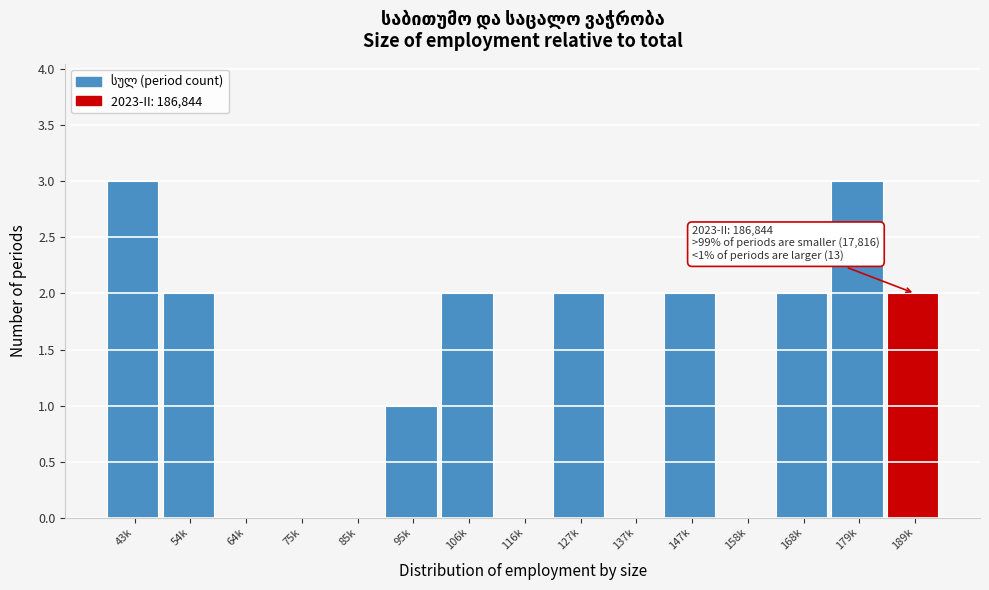

Reading left to right, transcribe all the data shown in this chart.

43k=3	54k=2	64k=0	75k=0	85k=0	95k=1	106k=2	116k=0	127k=2	137k=0	147k=2	158k=0	168k=2	179k=3	189k=2